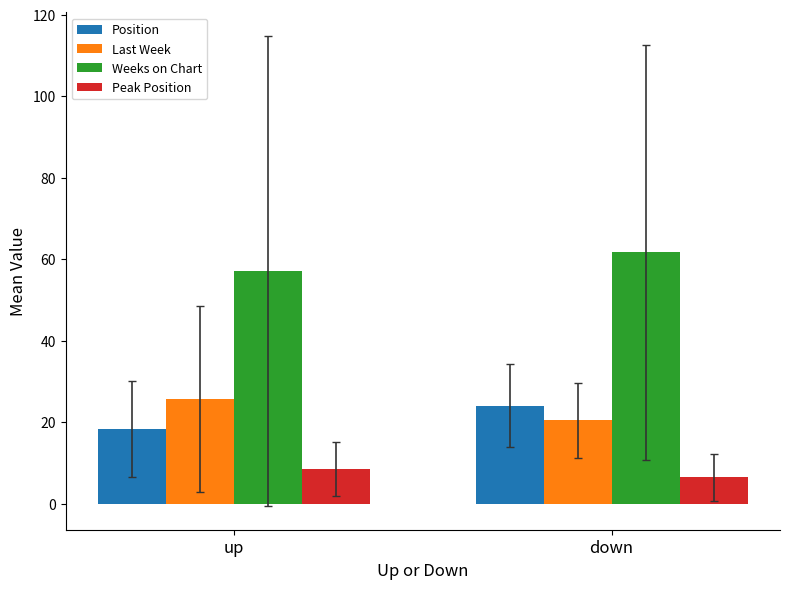

Reading left to right, what are all the values shown in this chart?

Position: 18.4	24.1
Last Week: 25.6	20.5
Weeks on Chart: 57.1	61.7
Peak Position: 8.5	6.5